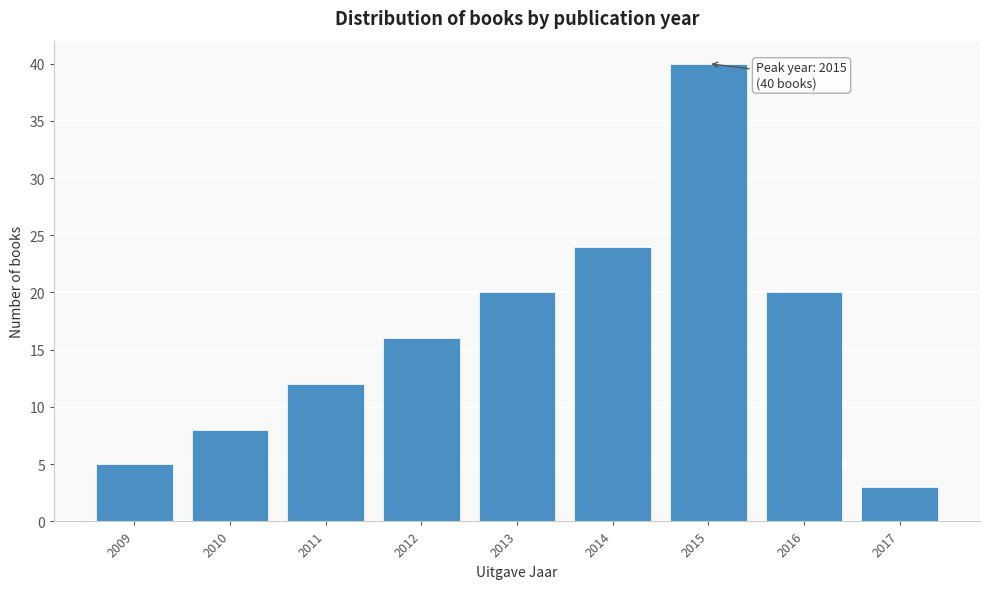

Over which range of the x-axis is the bar tallest?

2014.5 to 2015.5